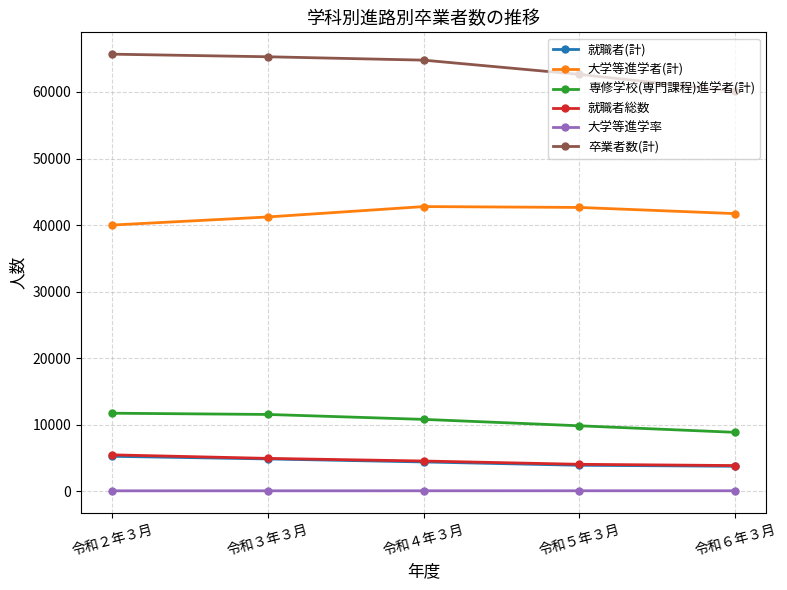

The value of 就職者(計) at 令和４年３月 is 4400.0. True or false?

True